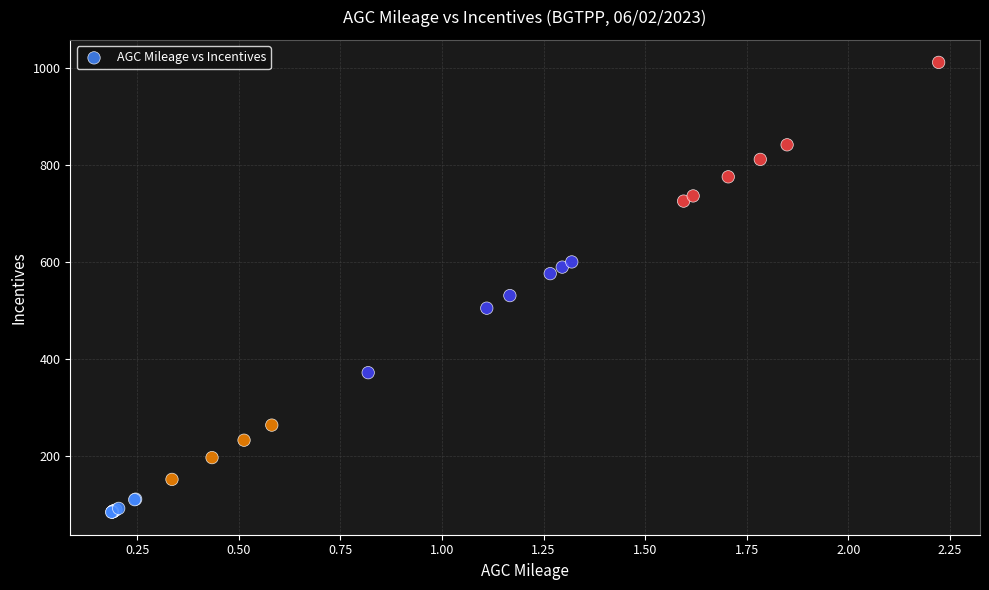

What Y value in the scatter plot is closest to 548?

531.0